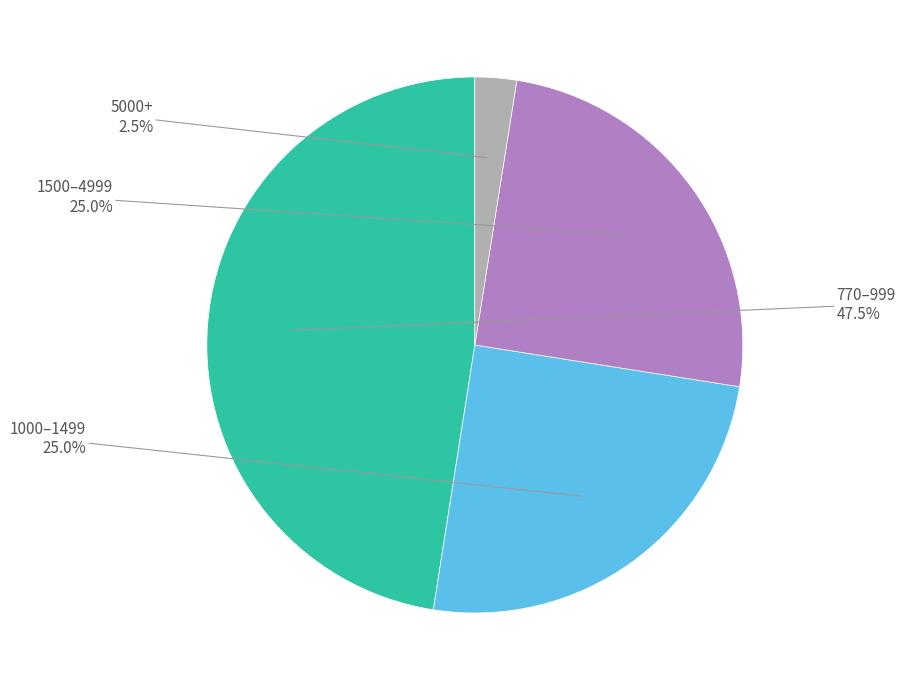

Is there any slice that represents more than half of the pie?

No